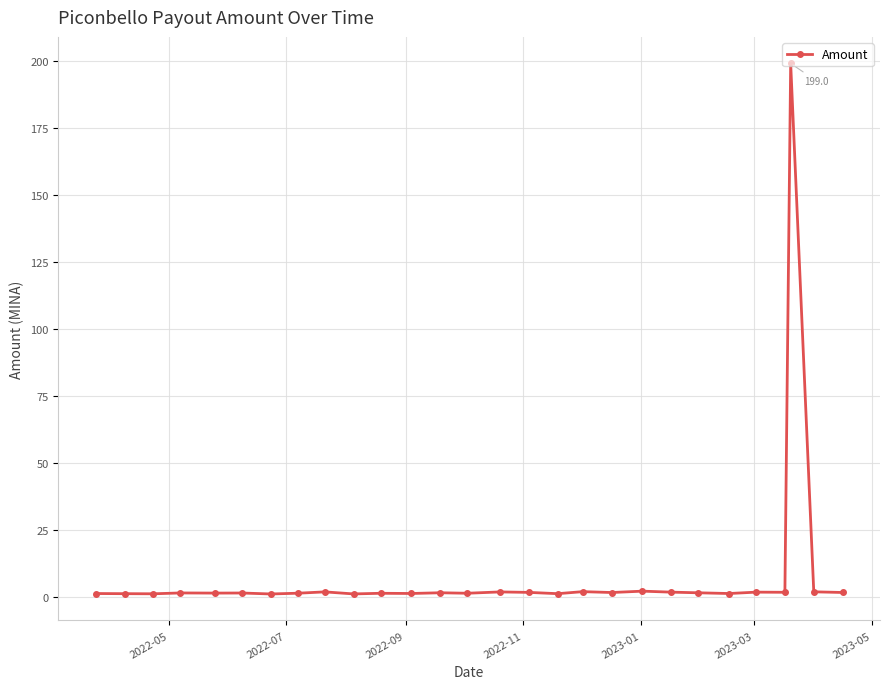

What is the sum of all values?

237.2